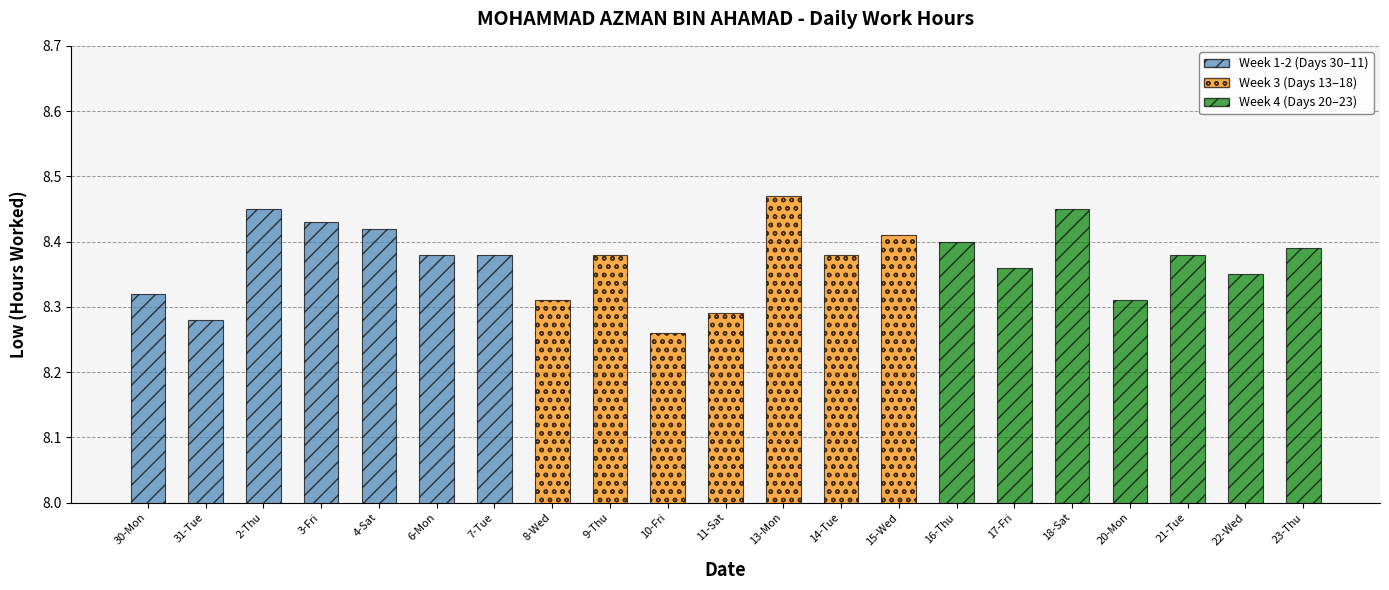

How many bars are there in total?

21